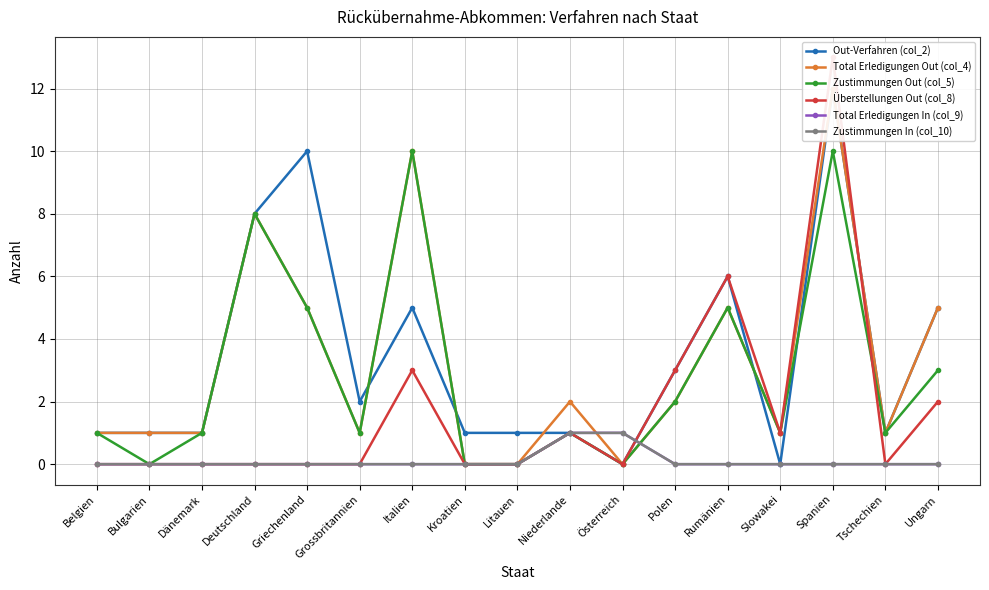

How many lines are shown in the chart?

6